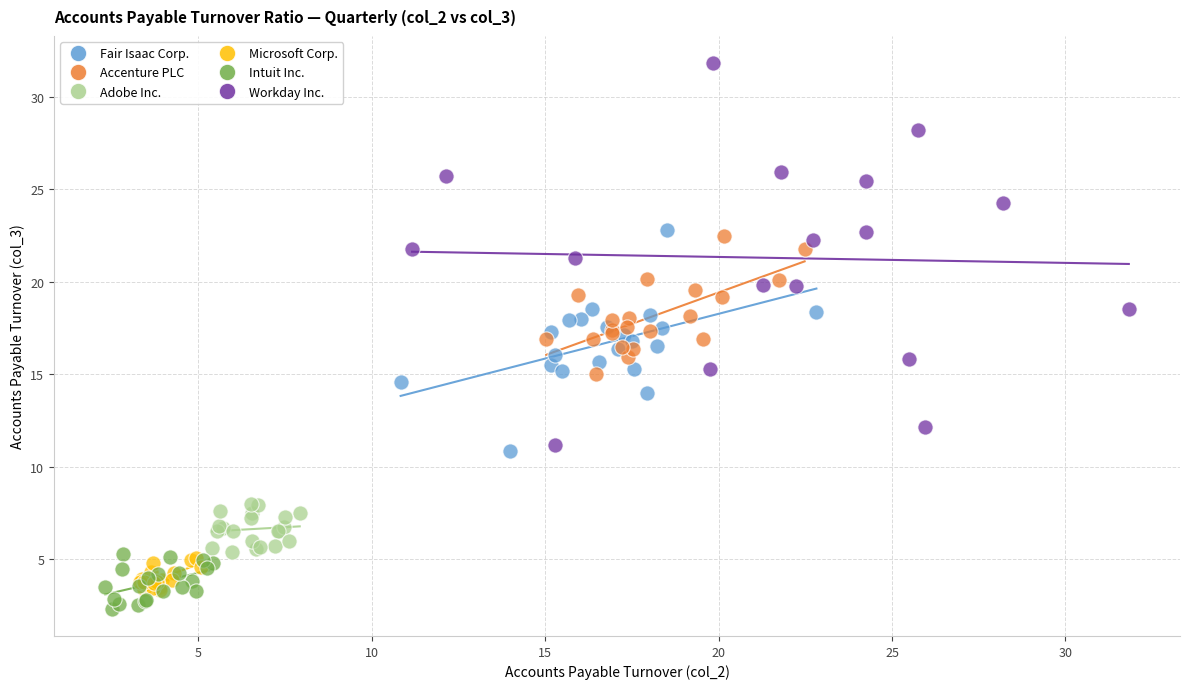

Which series has the largest Y range (max minus min)?

Workday Inc.